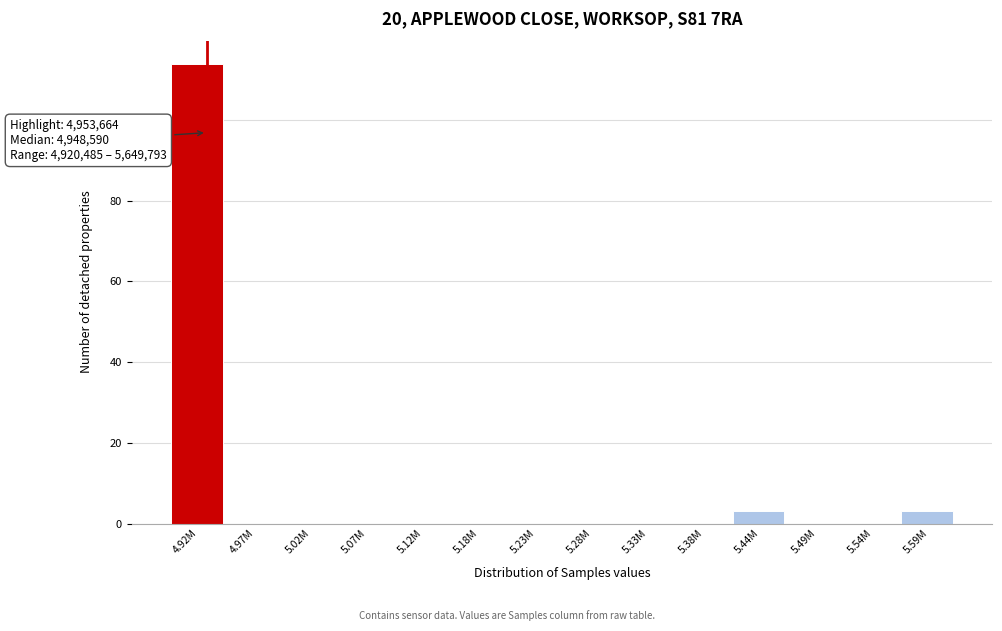

Reading right to left, list all the values displayed in this chart.

5.59M=3	5.54M=0	5.49M=0	5.44M=3	5.38M=0	5.33M=0	5.28M=0	5.23M=0	5.18M=0	5.12M=0	5.07M=0	5.02M=0	4.97M=0	4.92M=114